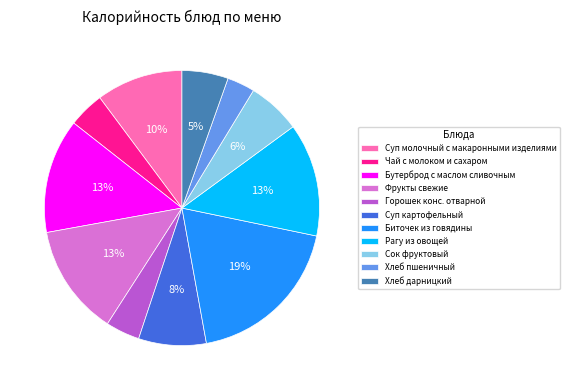

Is there a majority slice in this chart?

No